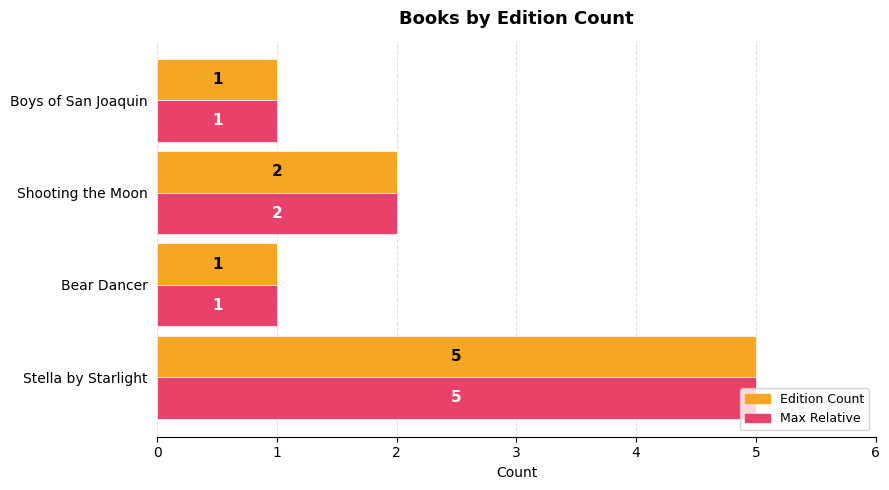

How many Max Relative values are between 1 and 5?

4